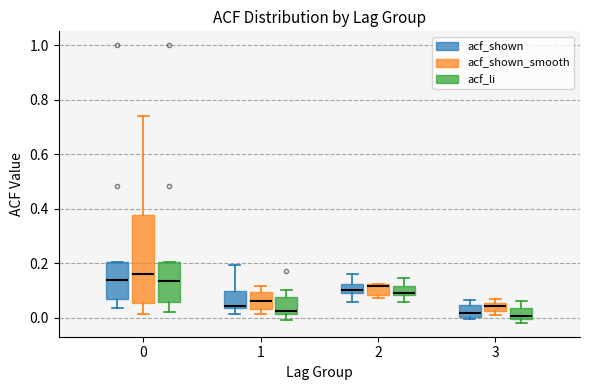

Which box is the tallest, from its lower edge to its upper edge?

0 (acf_shown_smooth)